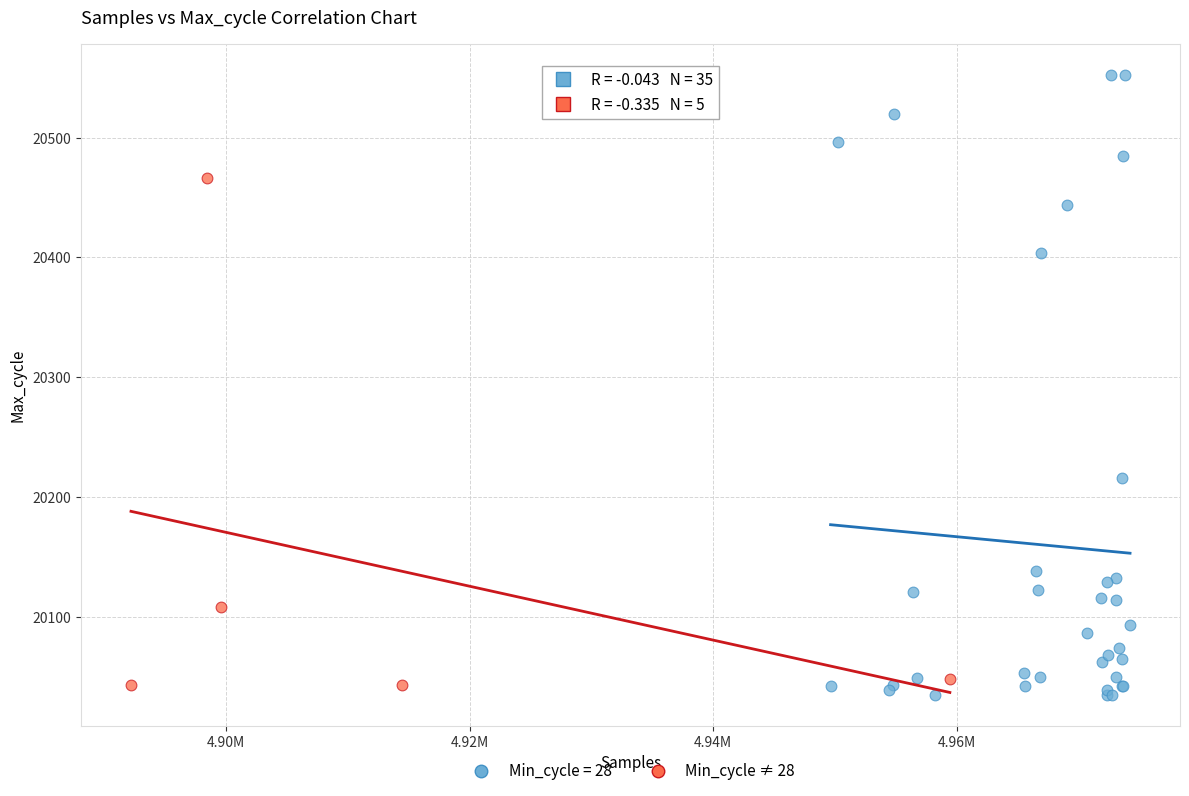

Which series contains the highest Y value?

Min_cycle = 28